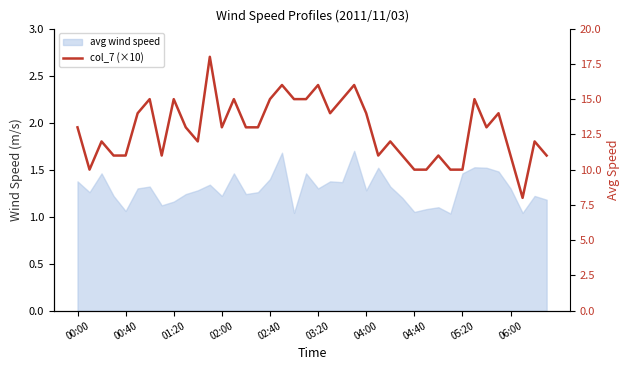

Is this an area chart (filled region under the line)?

No